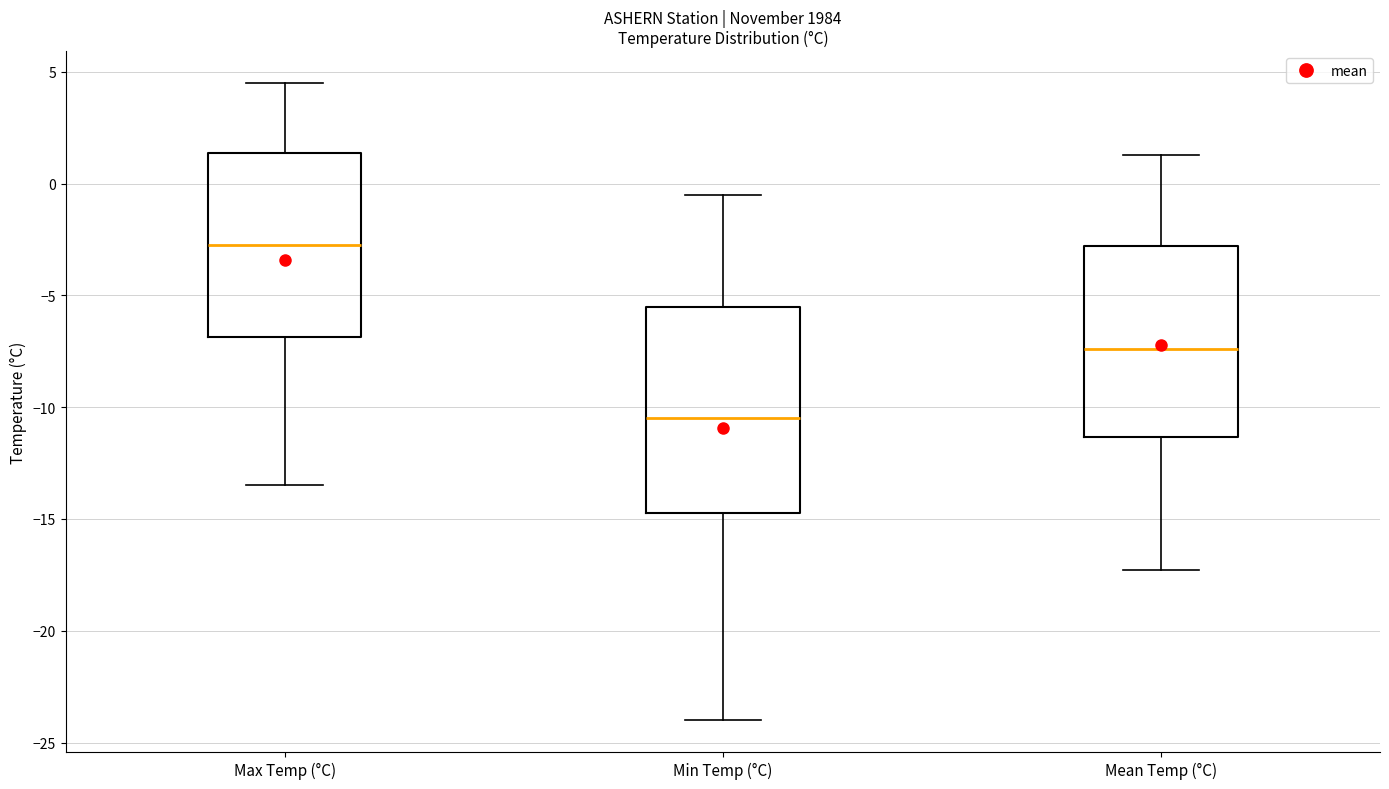

Which box's median line is the highest?

Max Temp (°C)